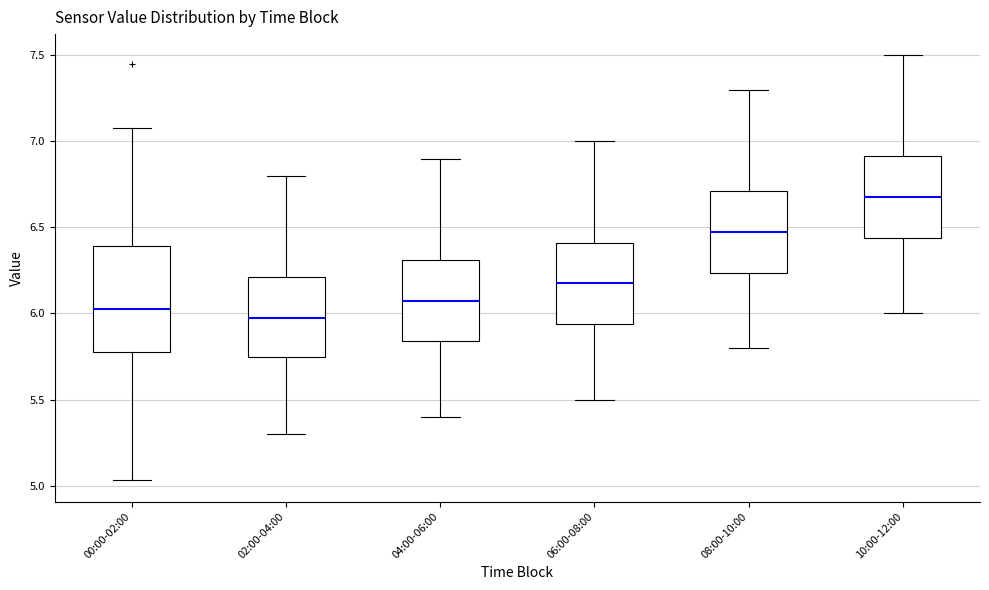

Reading left to right, transcribe this box plot: for each box, give where its median line is, the range the box spans, and where its two whiskers end, as read against the y-axis. The values are not printed on the chart, so give them approximately, as read against the axis.

00:00-02:00: median 6.05, box 5.80 to 6.40, whiskers 5.05 to 7.10
02:00-04:00: median 6.00, box 5.75 to 6.20, whiskers 5.30 to 6.80
04:00-06:00: median 6.10, box 5.85 to 6.30, whiskers 5.40 to 6.90
06:00-08:00: median 6.20, box 5.95 to 6.40, whiskers 5.50 to 7.00
08:00-10:00: median 6.50, box 6.25 to 6.70, whiskers 5.80 to 7.30
10:00-12:00: median 6.70, box 6.45 to 6.90, whiskers 6.00 to 7.50